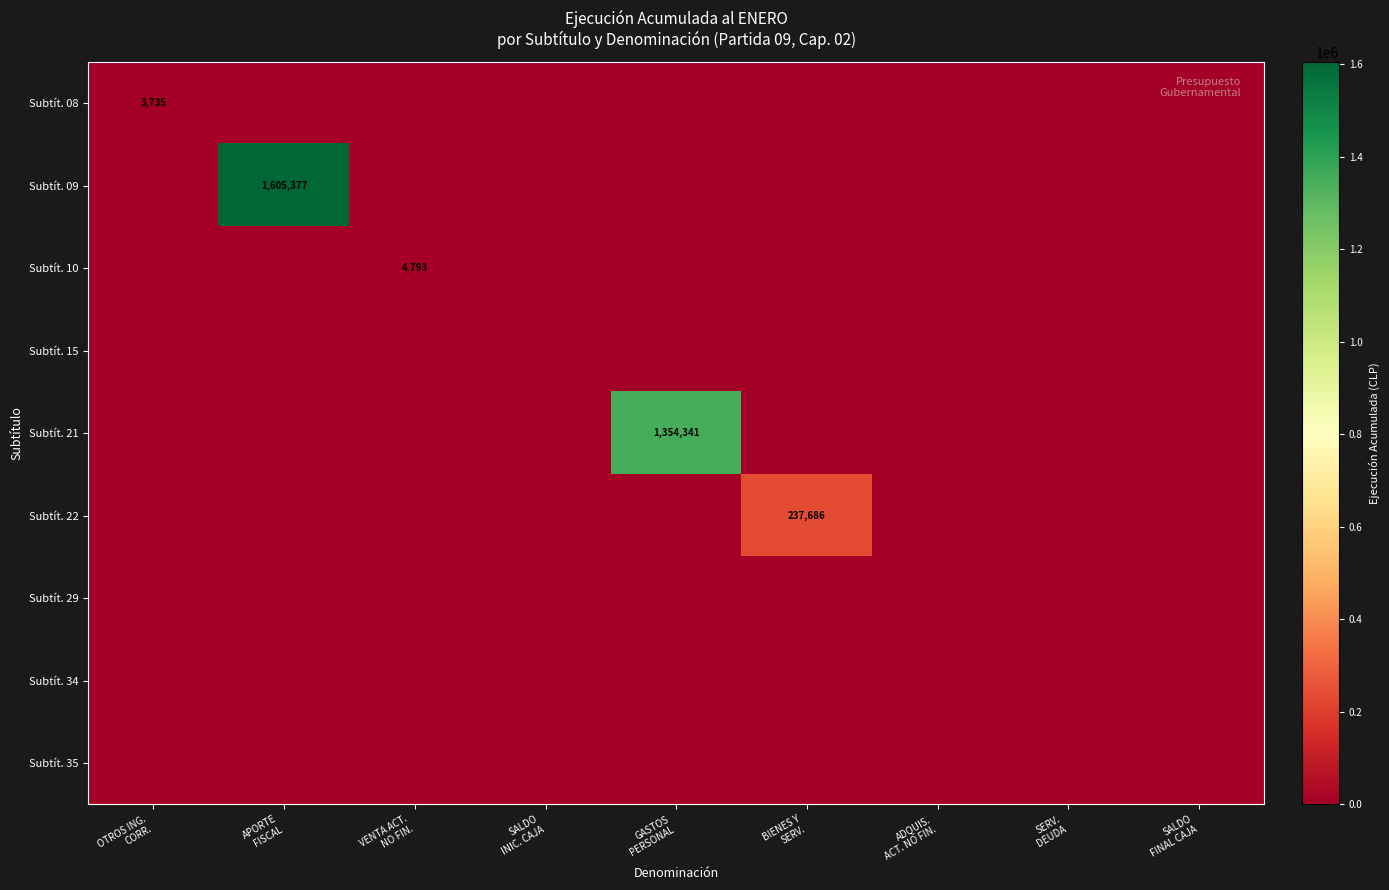

Count the number of categories in the chart.

9